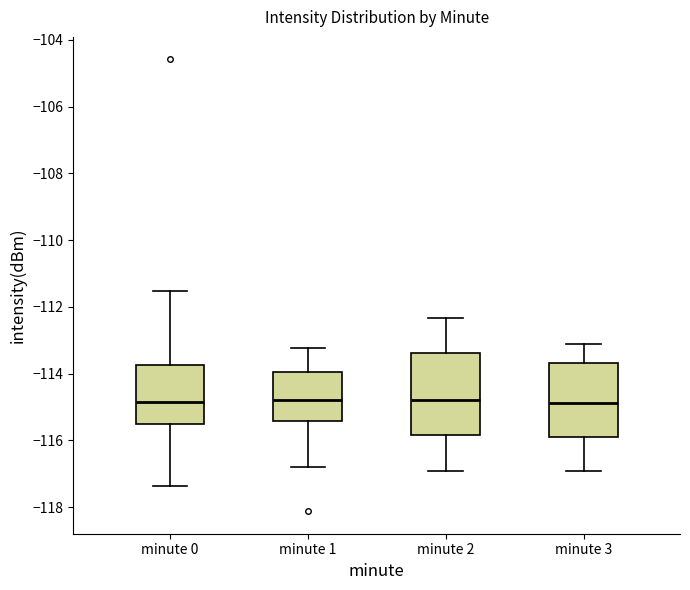

Where is the upper edge of the box for minute 0 on the y-axis? The values are not printed on the chart, so give them approximately, as read against the axis.

-113.8